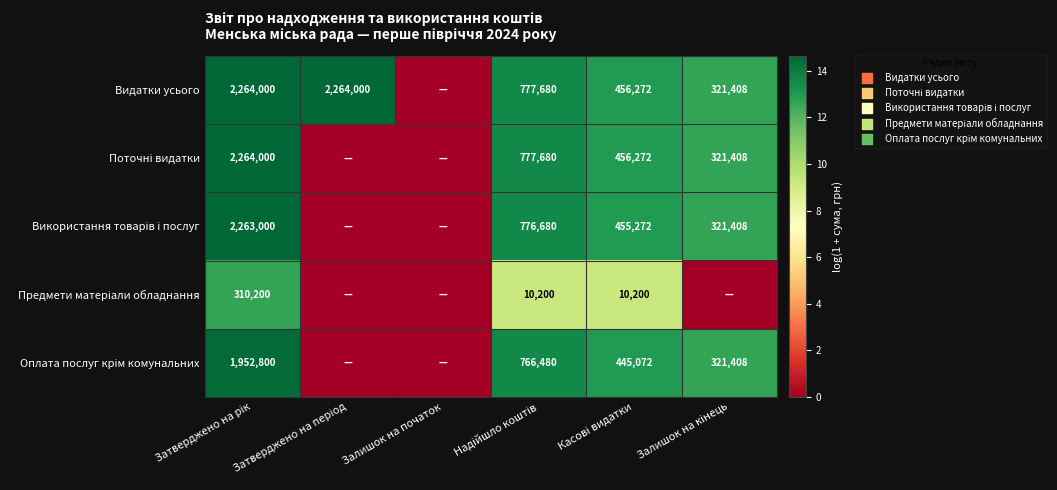

Which series has the largest total across all categories?

Видатки усього